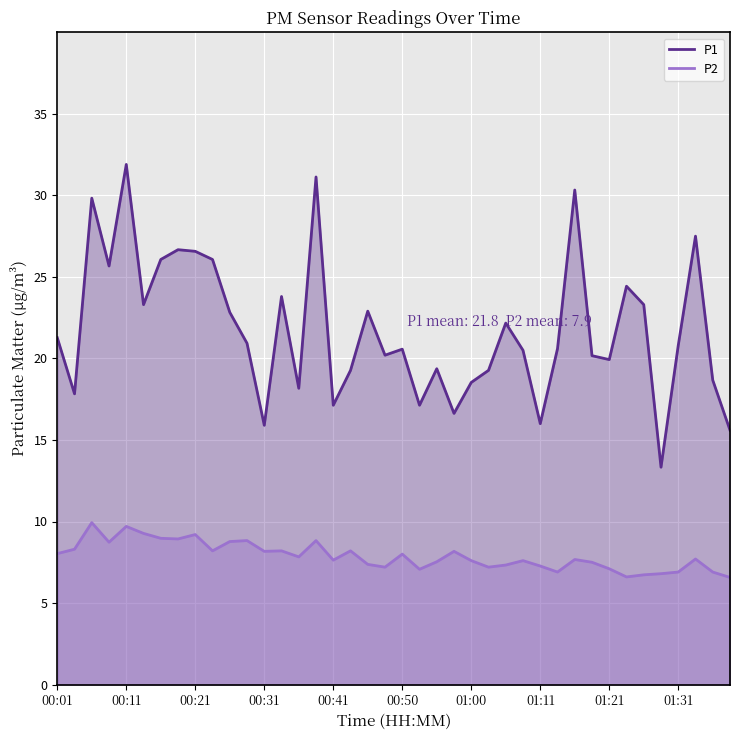

True or false: P2 and P1 cross at least once.

False